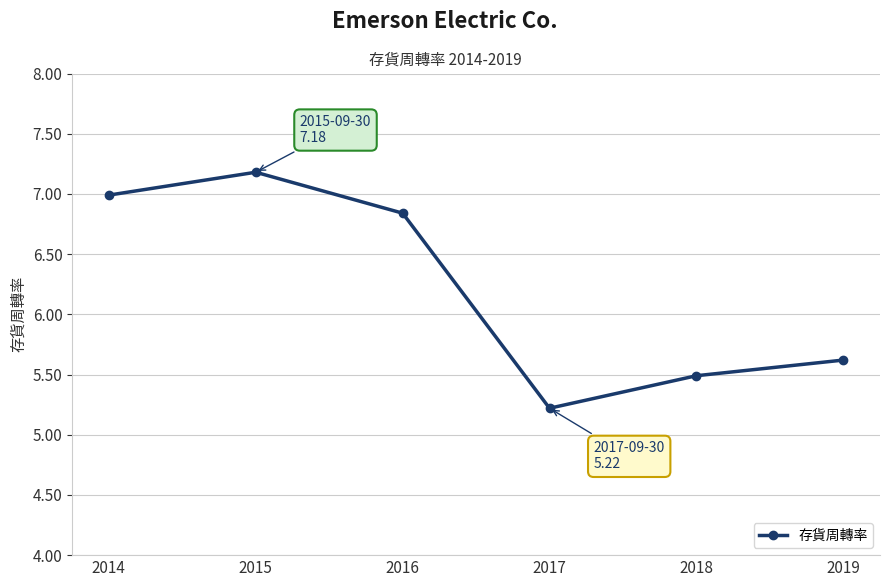

How many interior local peaks (higher than both neighbors) does the data have?

1